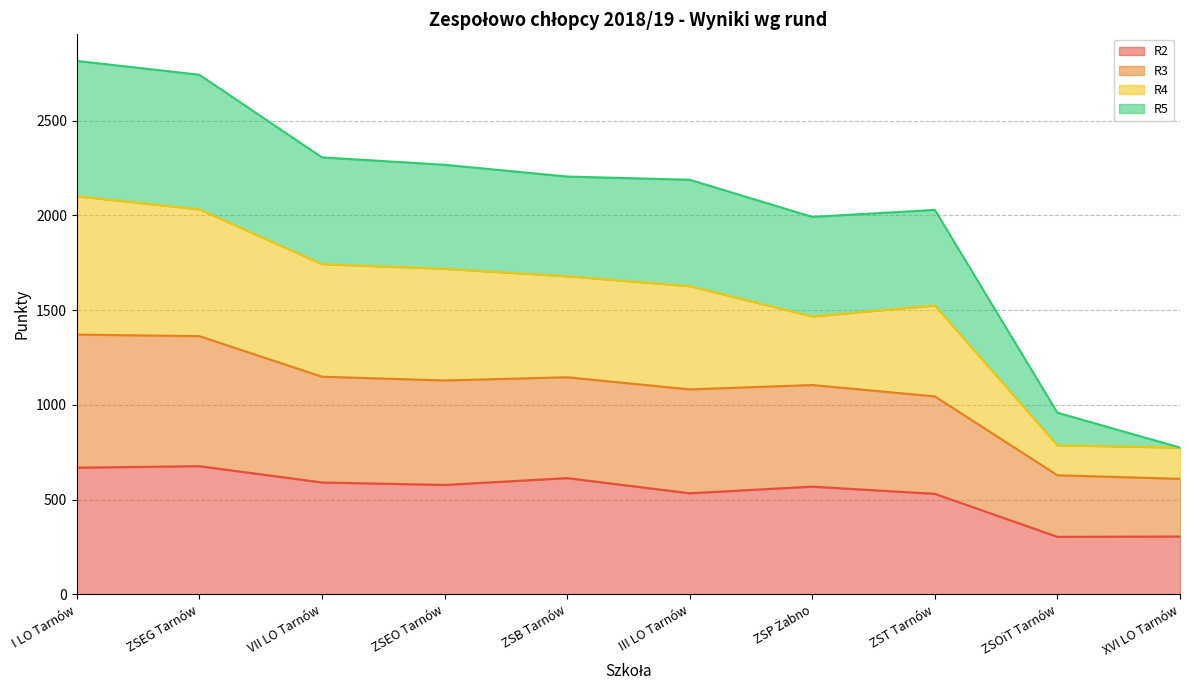

What is the greatest value displayed?

2815